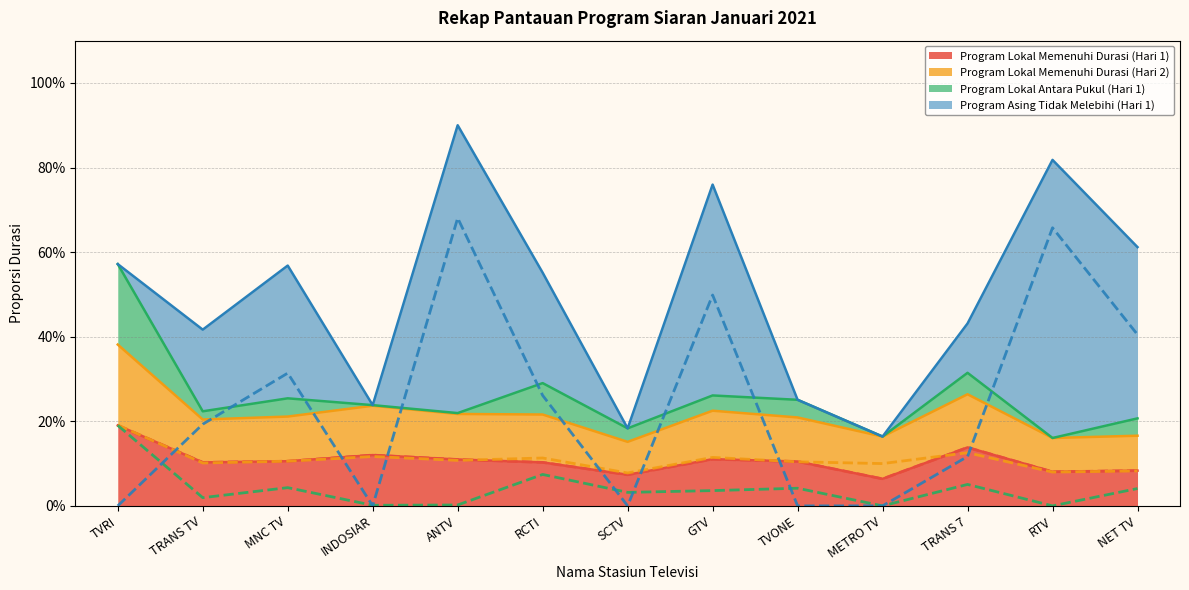

Where is the first local maximum for Program Lokal Memenuhi Durasi (Hari 2)?

INDOSIAR